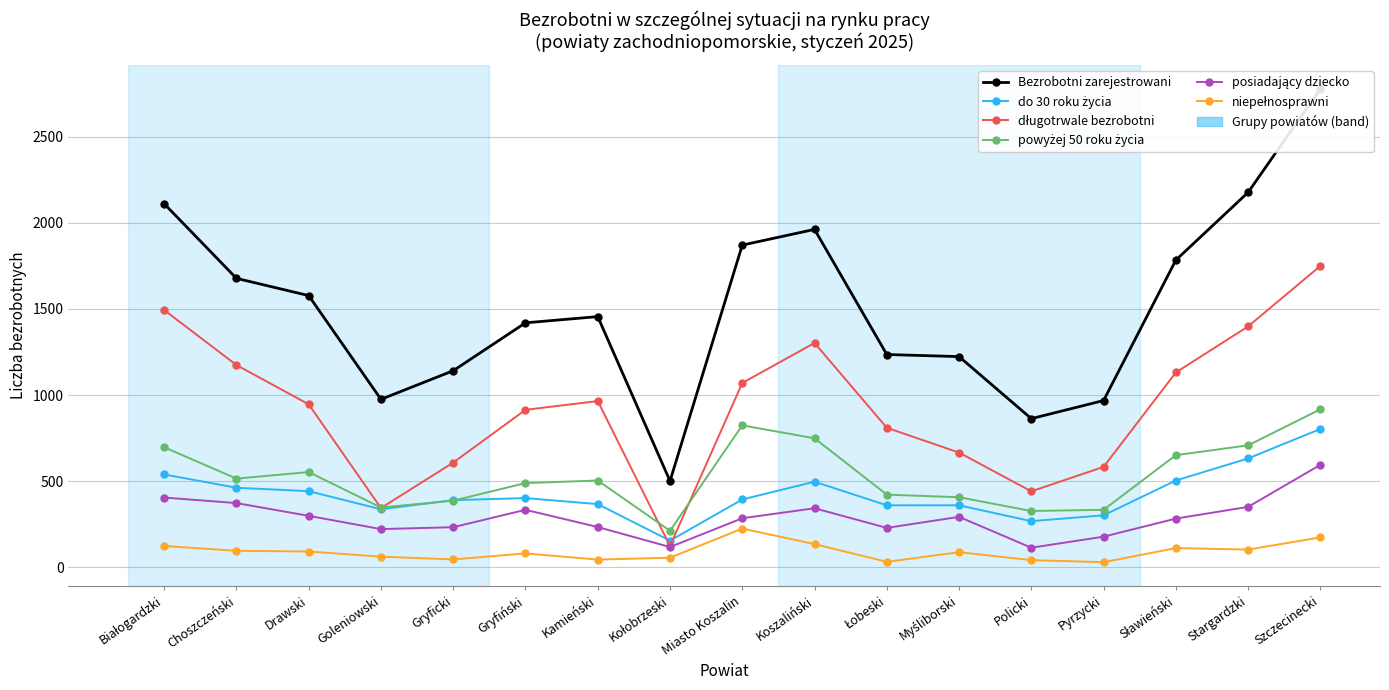

Count the number of data series in this chart.

6